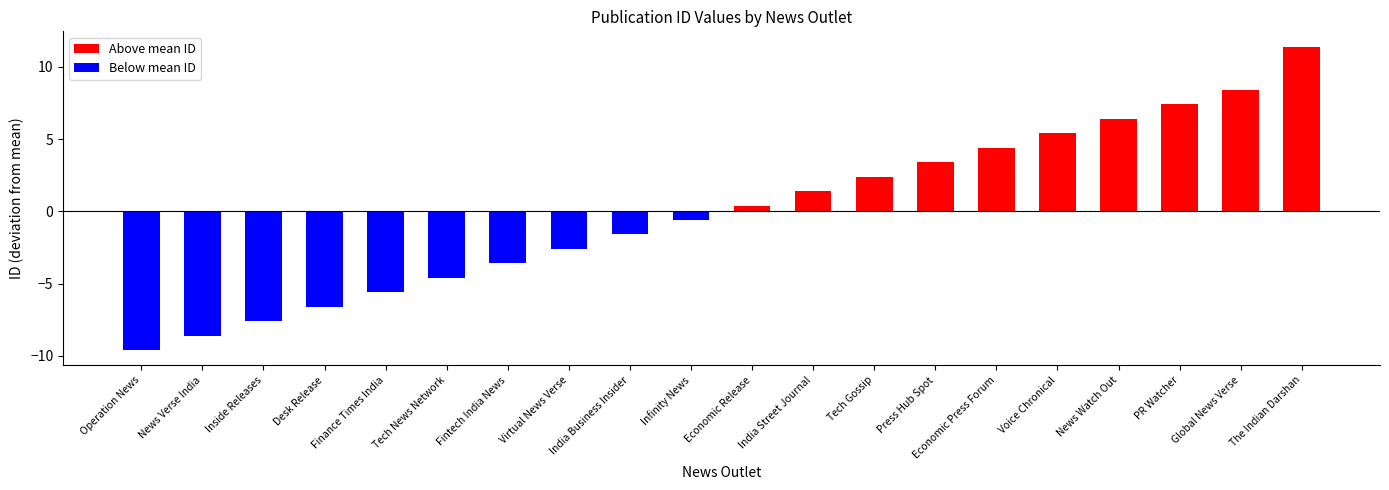

How many bars are there in total?

20